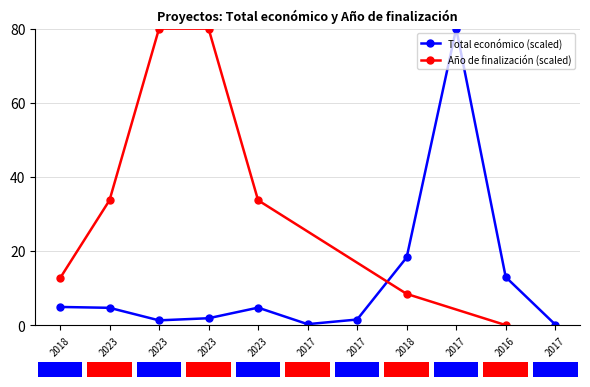

What is the label of the 4th bar from the left?

2023